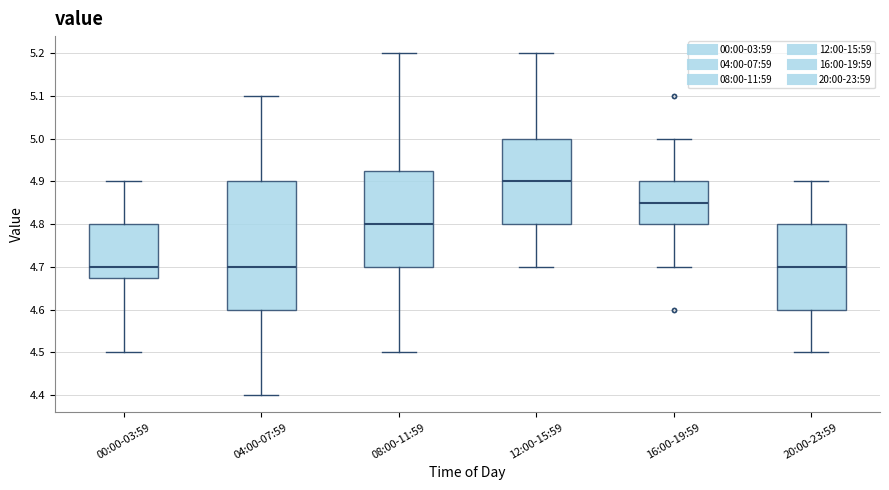

Which box is the tallest, from its lower edge to its upper edge?

04:00-07:59